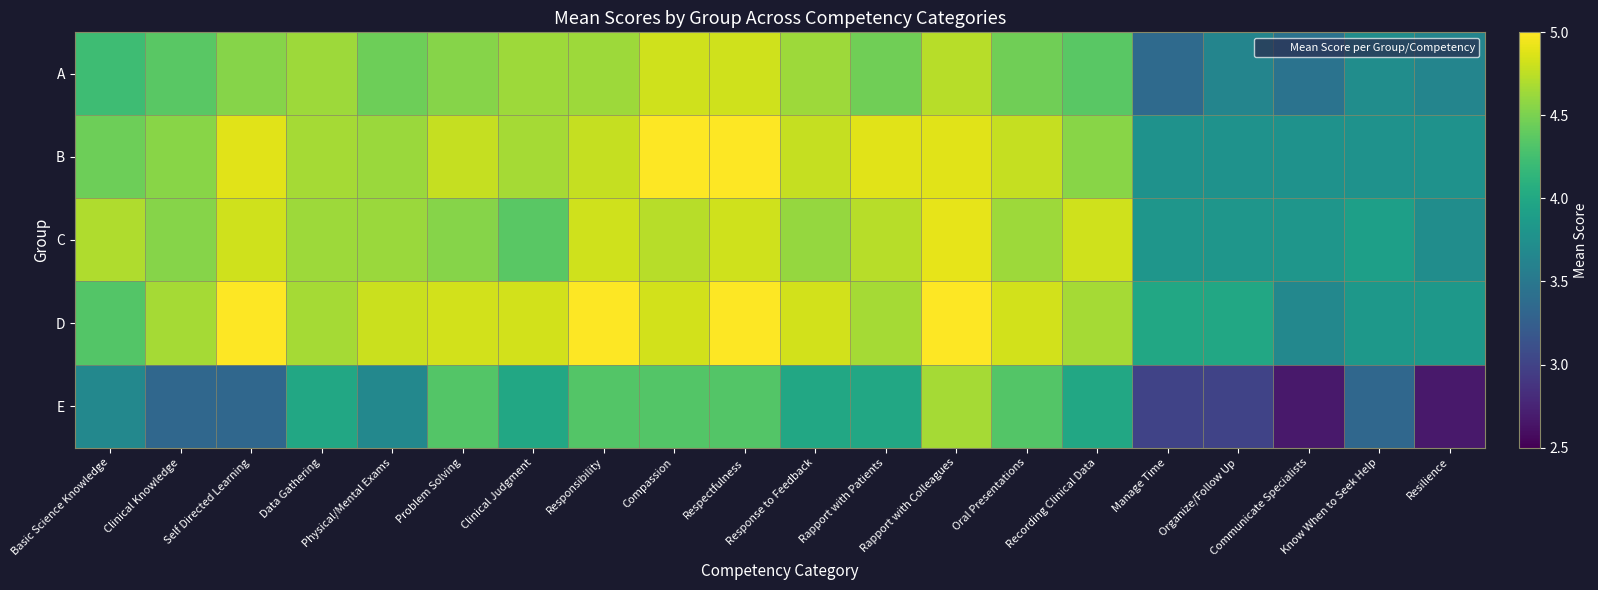

What is the total value across all series at Responsibility?

23.6